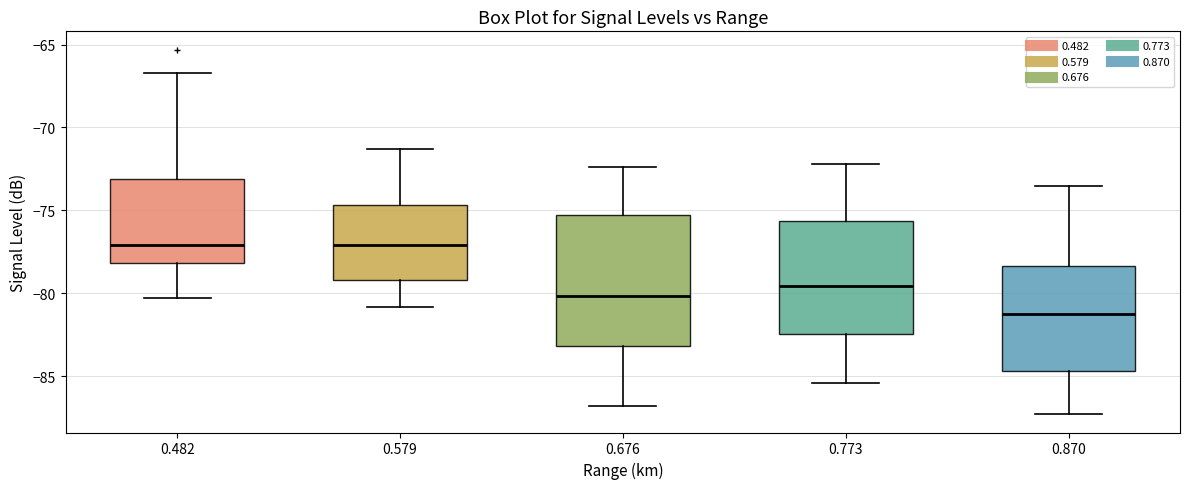

Reading left to right, transcribe this box plot: for each box, give where its median line is, the range the box spans, and where its two whiskers end, as read against the y-axis. The values are not printed on the chart, so give them approximately, as read against the axis.

0.482: median -77.0, box -78.0 to -73.0, whiskers -80.5 to -66.5
0.579: median -77.0, box -79.0 to -74.5, whiskers -81.0 to -71.5
0.676: median -80.0, box -83.0 to -75.5, whiskers -87.0 to -72.5
0.773: median -79.5, box -82.5 to -75.5, whiskers -85.5 to -72.0
0.870: median -81.0, box -84.5 to -78.5, whiskers -87.5 to -73.5